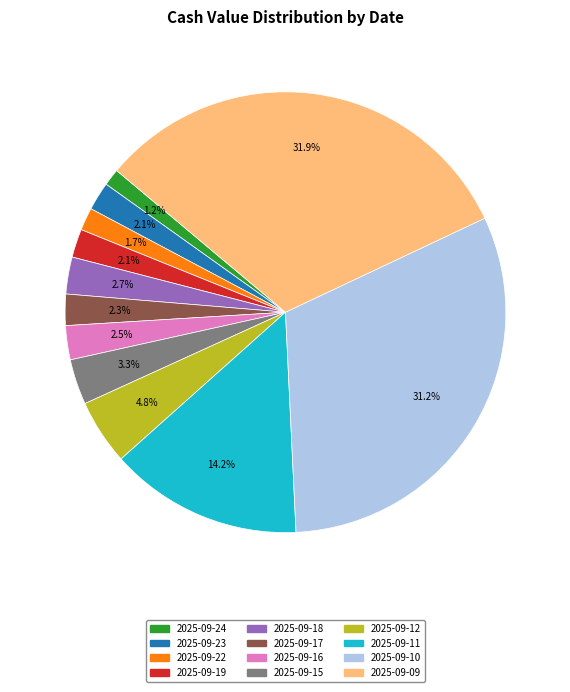

How many segments does this pie chart have?

12